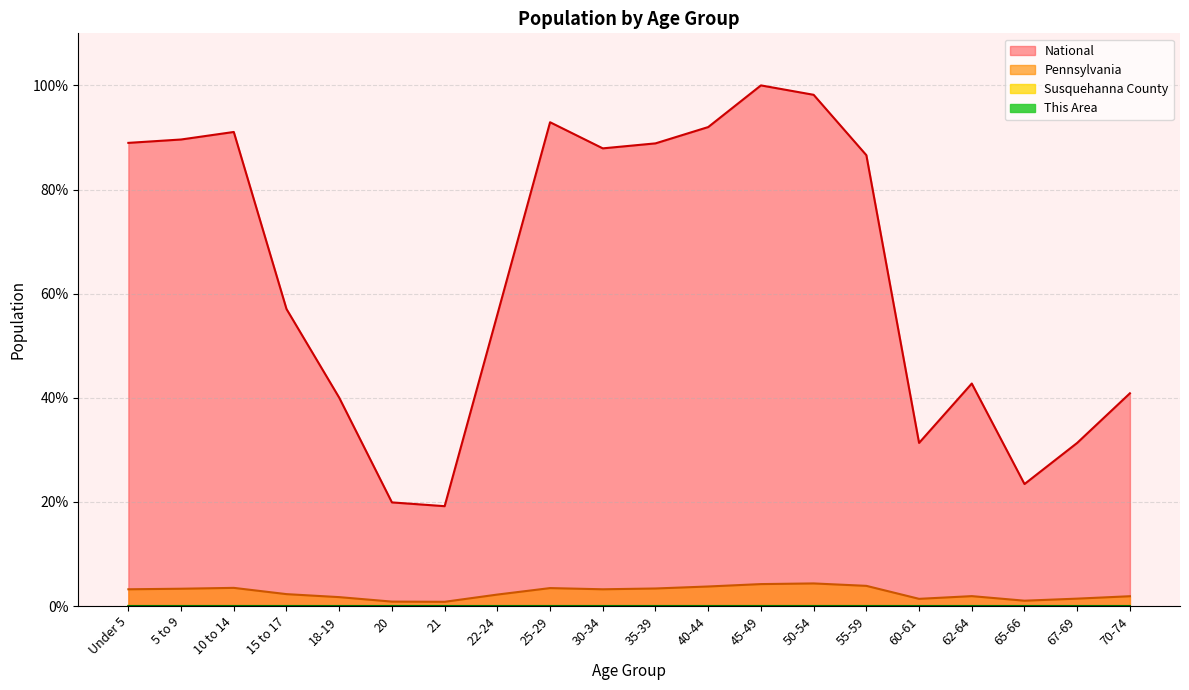

Between 55-59 and 62-64, which series saw the biggest shift?

National